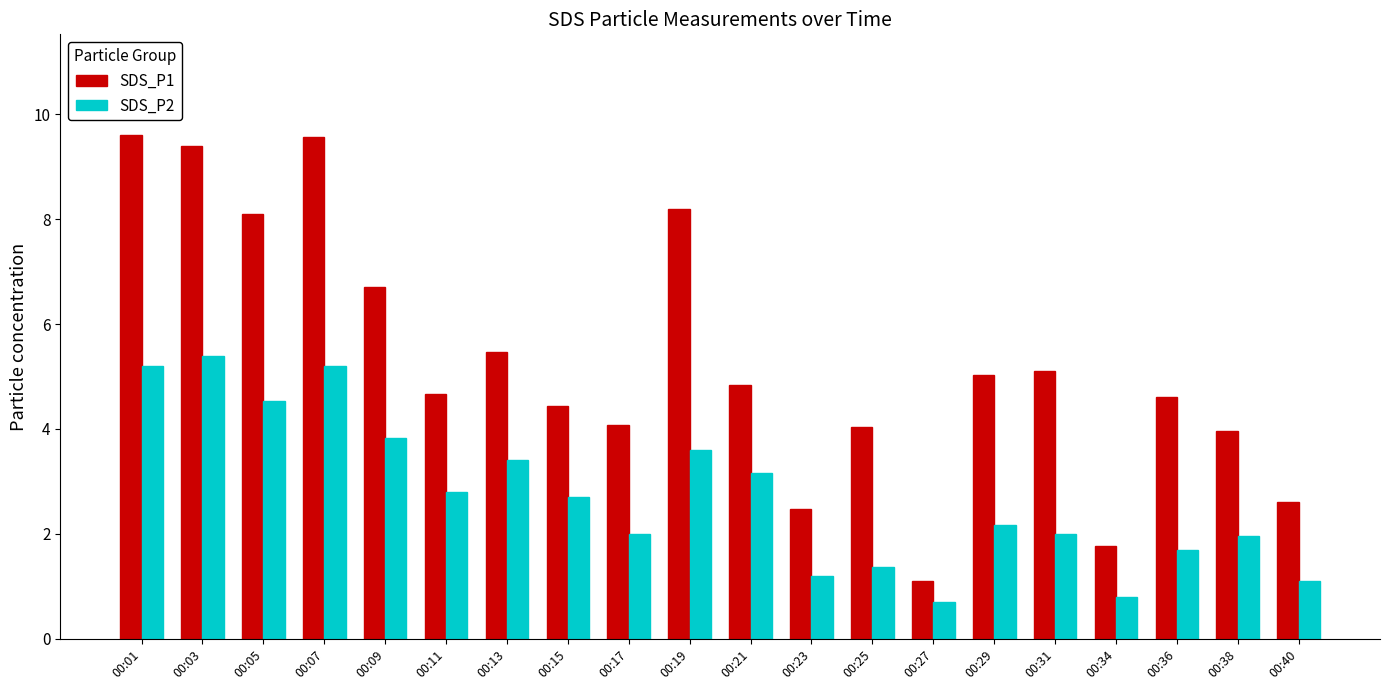

Which series has the widest spread of values?

SDS_P1